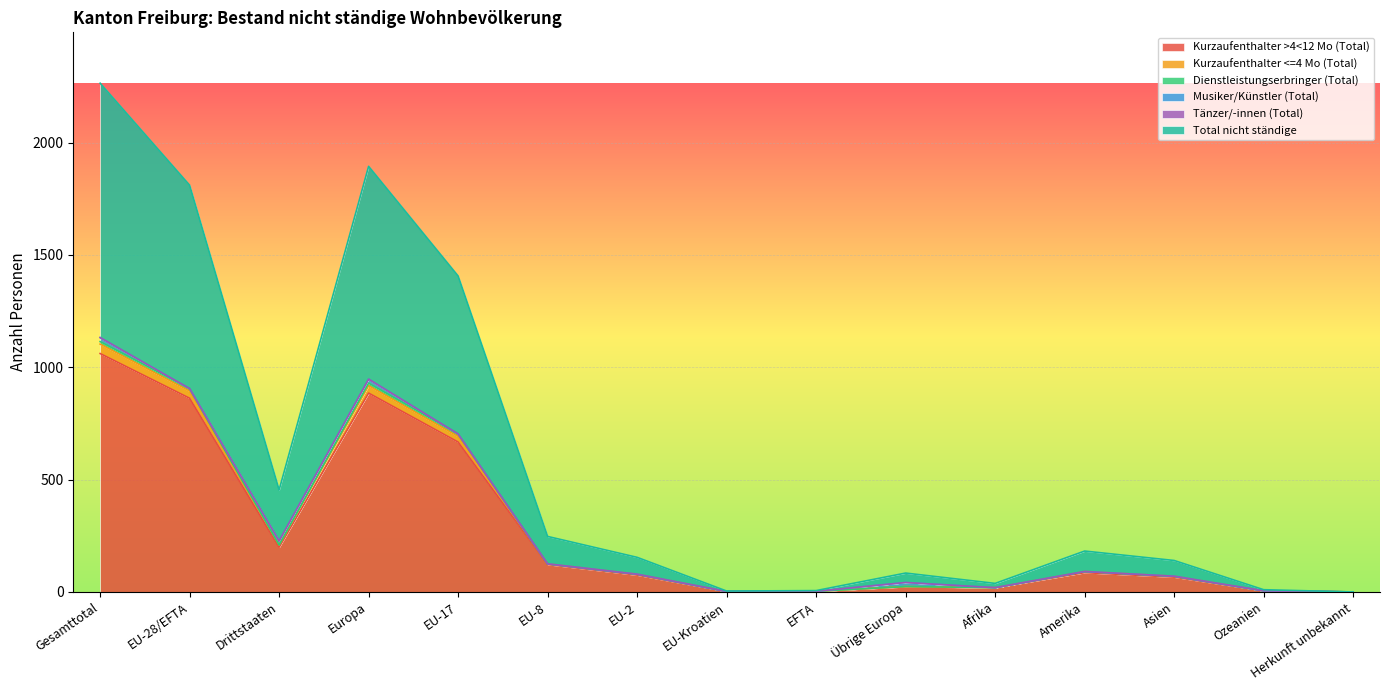

True or false: Kurzaufenthalter >4<12 Mo (Total) and Kurzaufenthalter <=4 Mo (Total) intersect in this chart.

False